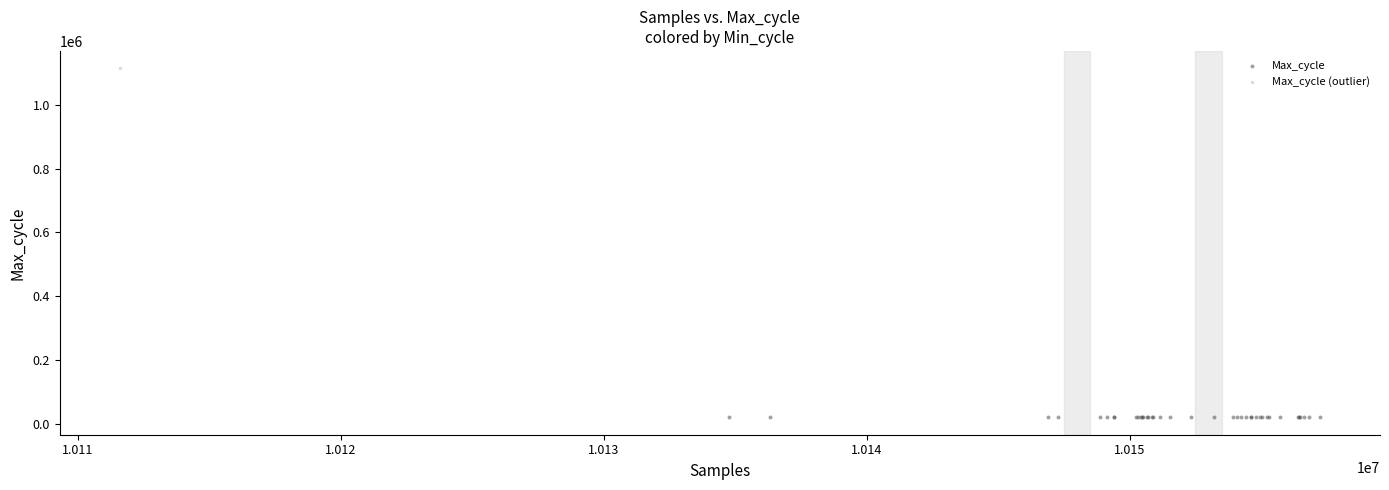

What are all the series names shown in the legend?

Max_cycle, Max_cycle (outlier)